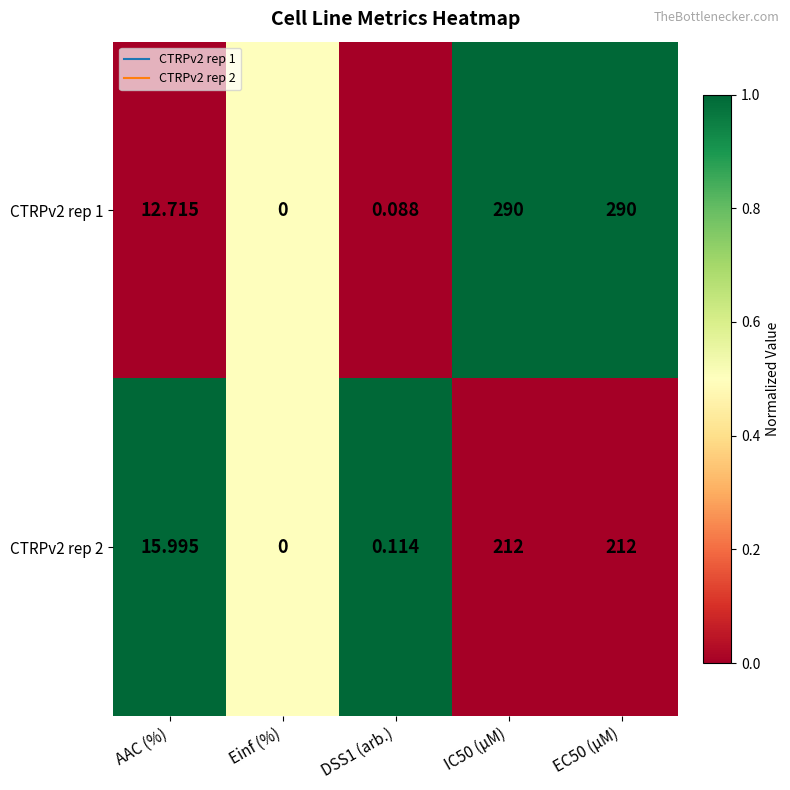

Where is CTRPv2 rep 1 nearest to the value 145?

AAC (%)